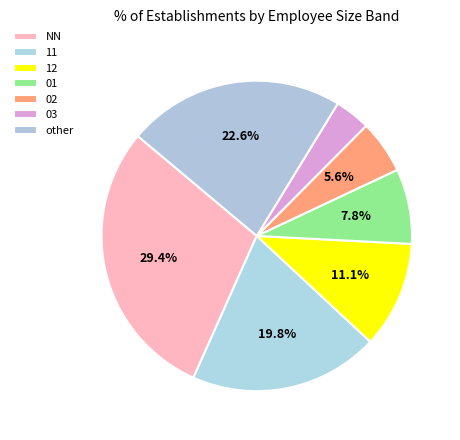

What portion of the pie excludes NN?

70.6%